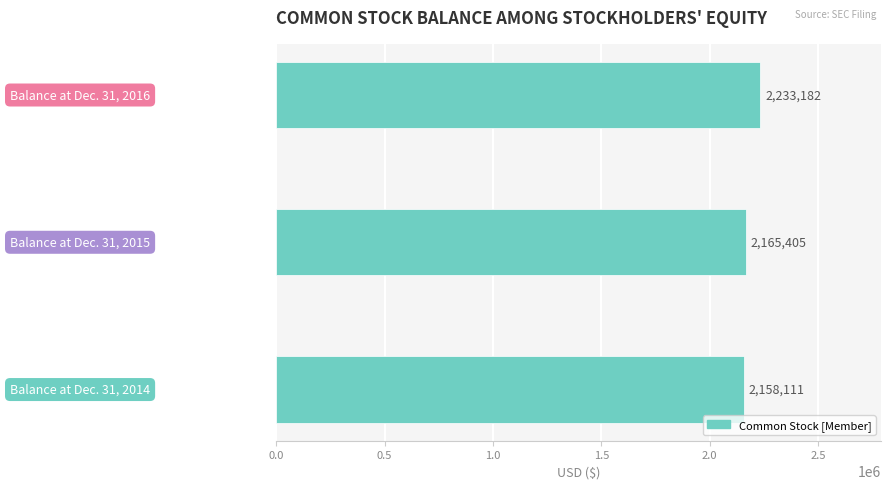

What is the sum of all values?

6556698